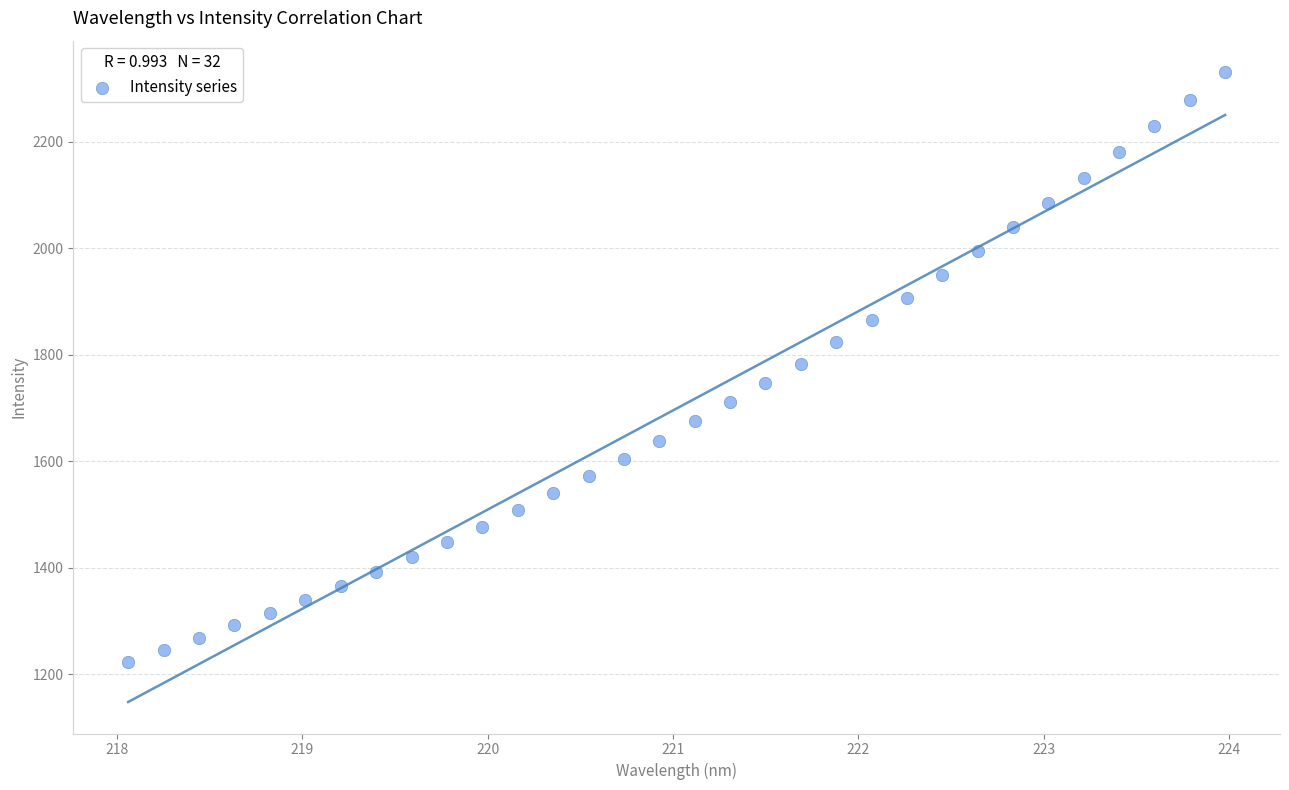

What is the range of X values (max minus min)?

5.9